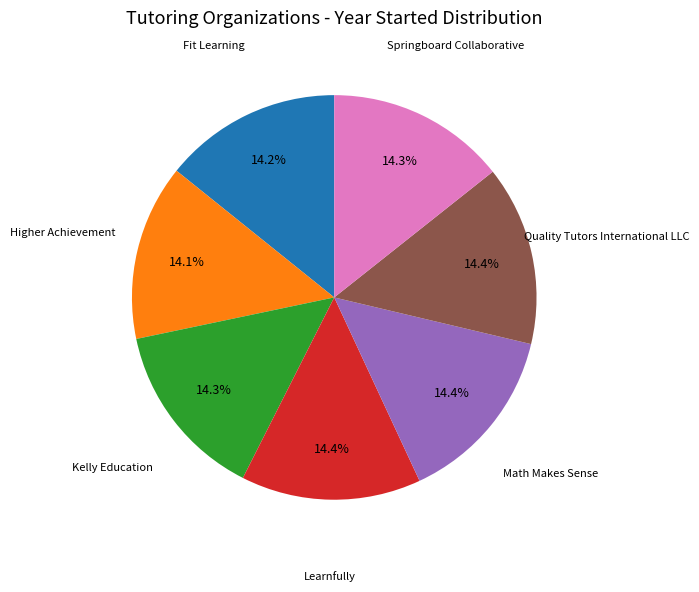

Does any single category account for the majority?

No